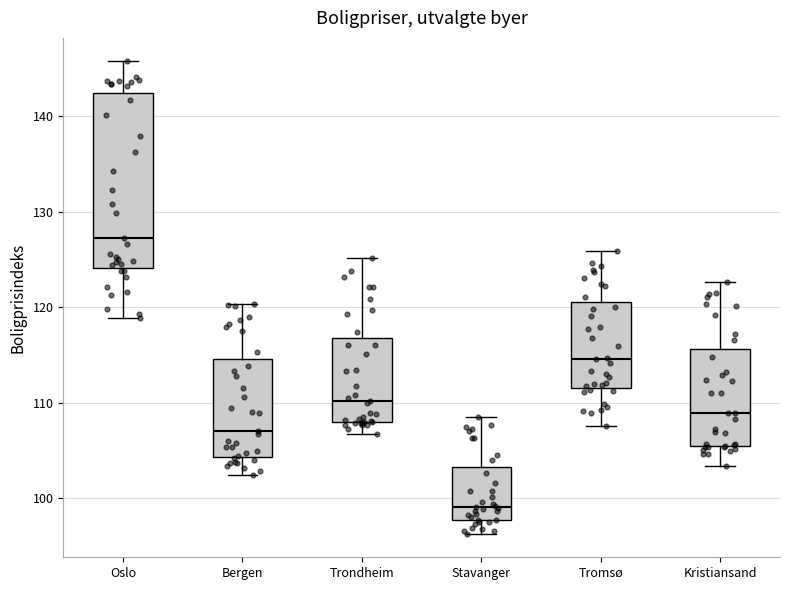

Reading left to right, read every box against the y-axis: the position of its median line, the range the box covers, and the ends of its whiskers. The values are not printed on the chart, so give them approximately, as read against the axis.

Oslo: median 127, box 124 to 142, whiskers 119 to 146
Bergen: median 107, box 104 to 115, whiskers 102 to 120
Trondheim: median 110, box 108 to 117, whiskers 107 to 125
Stavanger: median 99, box 98 to 103, whiskers 96 to 109
Tromsø: median 115, box 112 to 121, whiskers 108 to 126
Kristiansand: median 109, box 105 to 116, whiskers 103 to 123